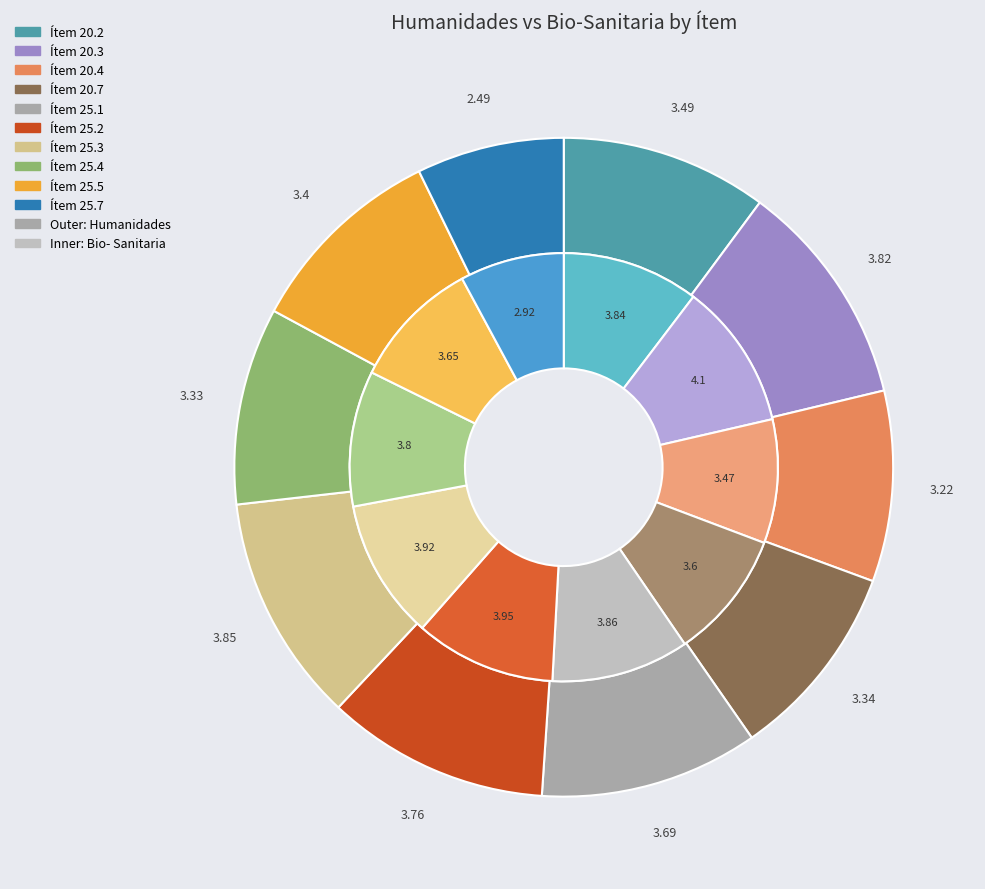

What percentage is the Ítem 25.2 slice, to the nearest percent?

11%